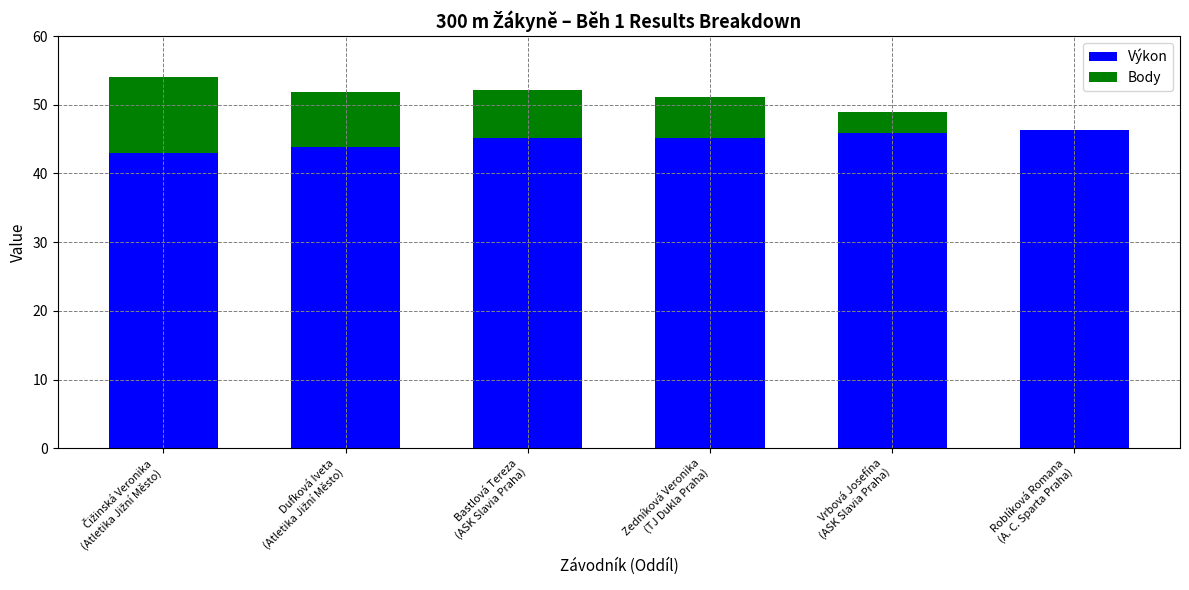

What is the highest value of the Výkon series?

46.4